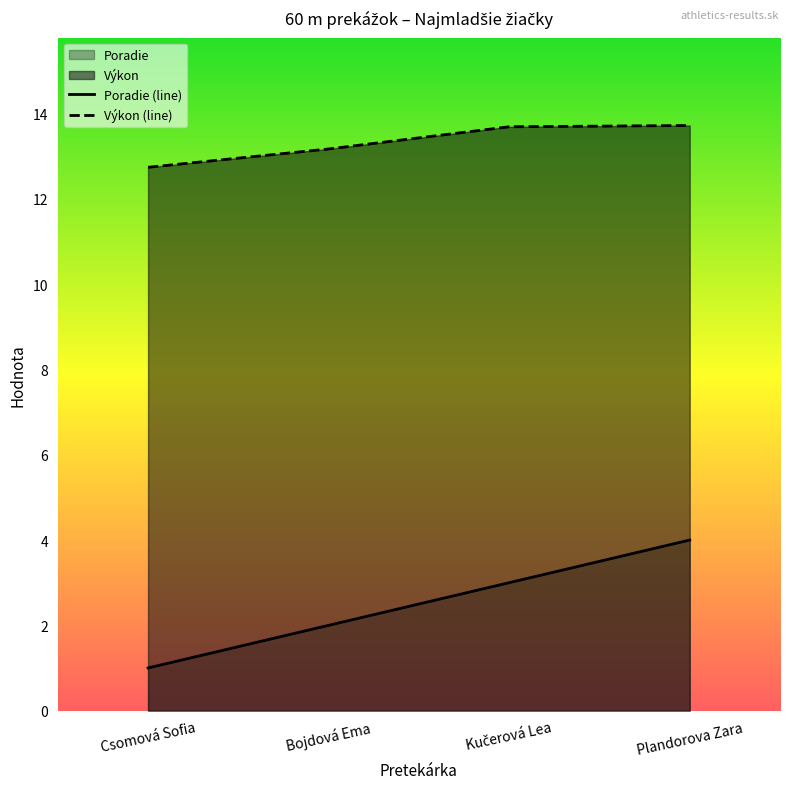

What is the value of the Výkon (line) point at the 1st from the left?

12.7